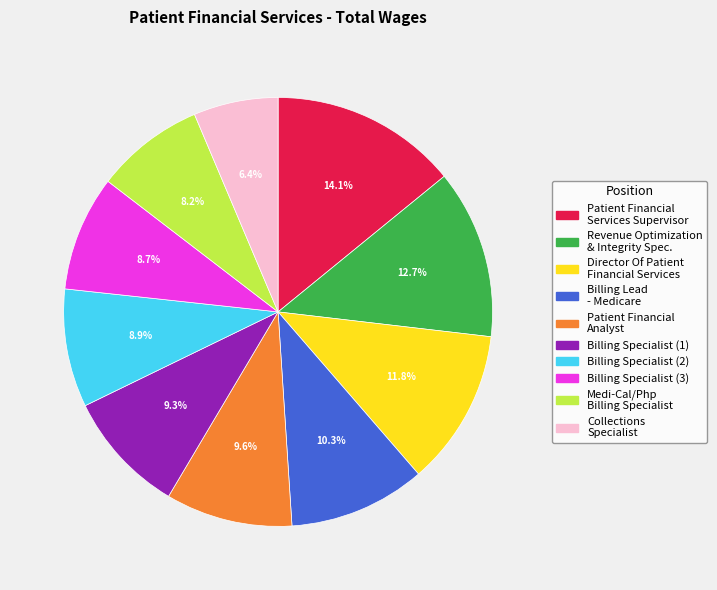

Which slice is the smallest?

Collections Specialist